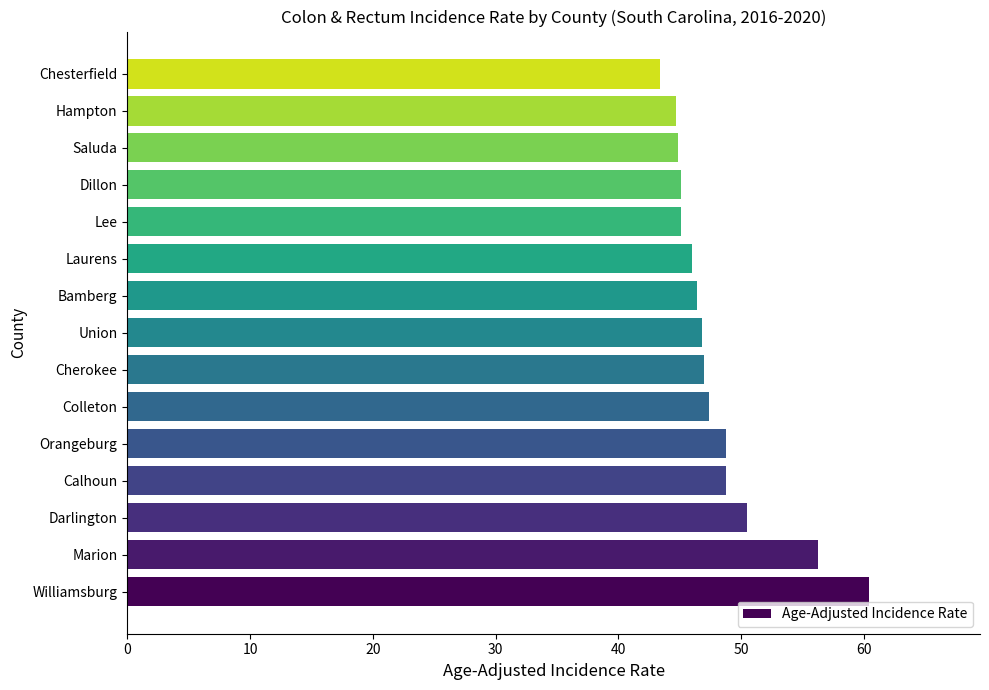

Between Williamsburg and Calhoun, which is larger?

Williamsburg